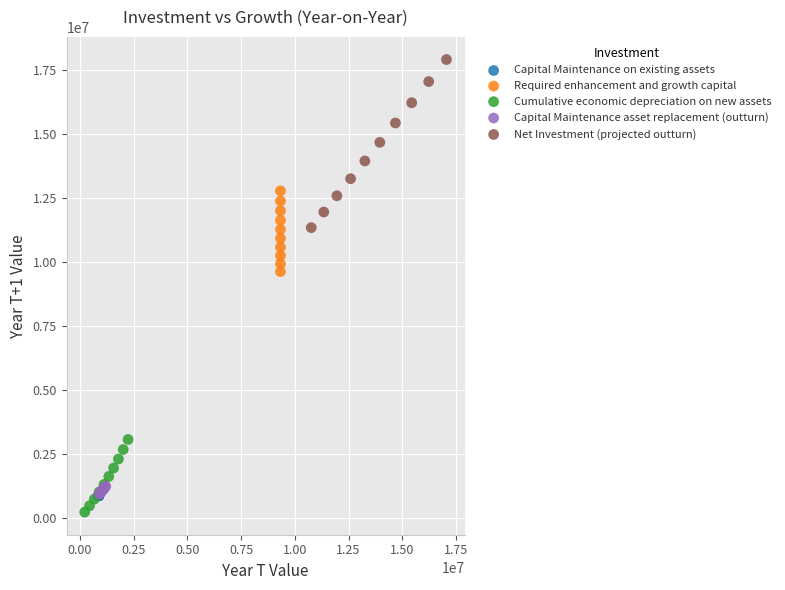

Which series contains the highest Y value?

Net Investment (projected outturn)